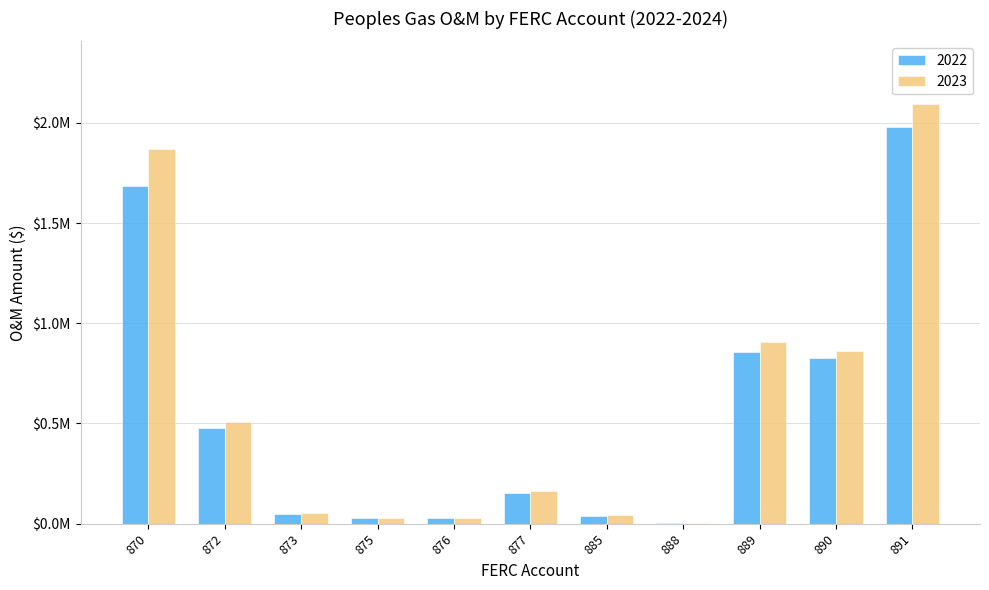

The 2022 series shows 824094.6 at 890. True or false?

True